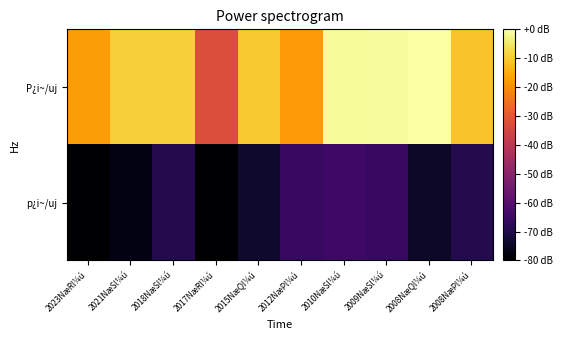

Reading left to right, what are all the values shown in this chart?

p¿i~/uj: 2023NæRl¼ú=-80.0	2021NæSl¼ú=-77.4	2018NæSl¼ú=-69.3	2017NæRl¼ú=-80.0	2015NæQl¼ú=-73.5	2012NæPl¼ú=-65.9	2010NæSl¼ú=-64.4	2009NæSl¼ú=-65.9	2008NæQl¼ú=-74.1	2008NæPl¼ú=-69.3
P¿i~/uj: 2023NæRl¼ú=-17.3	2021NæSl¼ú=-9.1	2018NæSl¼ú=-9.1	2017NæRl¼ú=-32.6	2015NæQl¼ú=-10.0	2012NæPl¼ú=-17.9	2010NæSl¼ú=-1.0	2009NæSl¼ú=-0.9	2008NæQl¼ú=-0.0	2008NæPl¼ú=-11.1